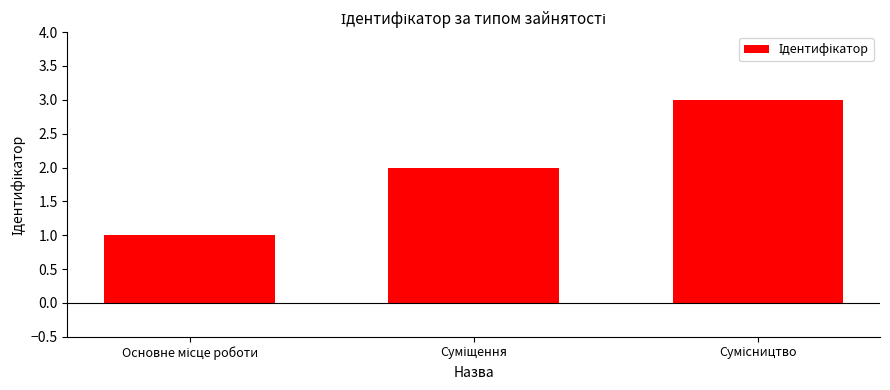

What is the average value?

2